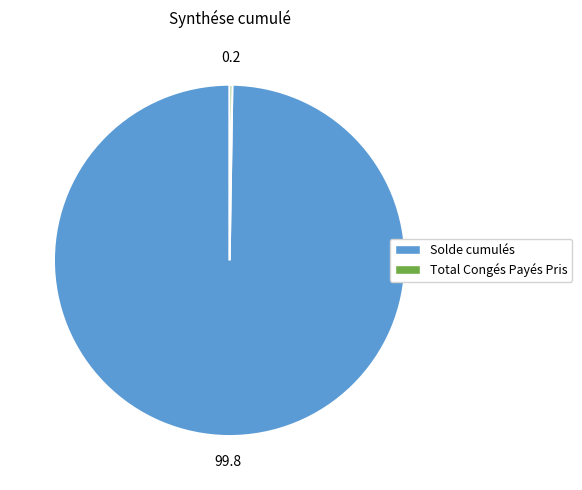

What is the largest slice in the pie chart?

Solde cumulés